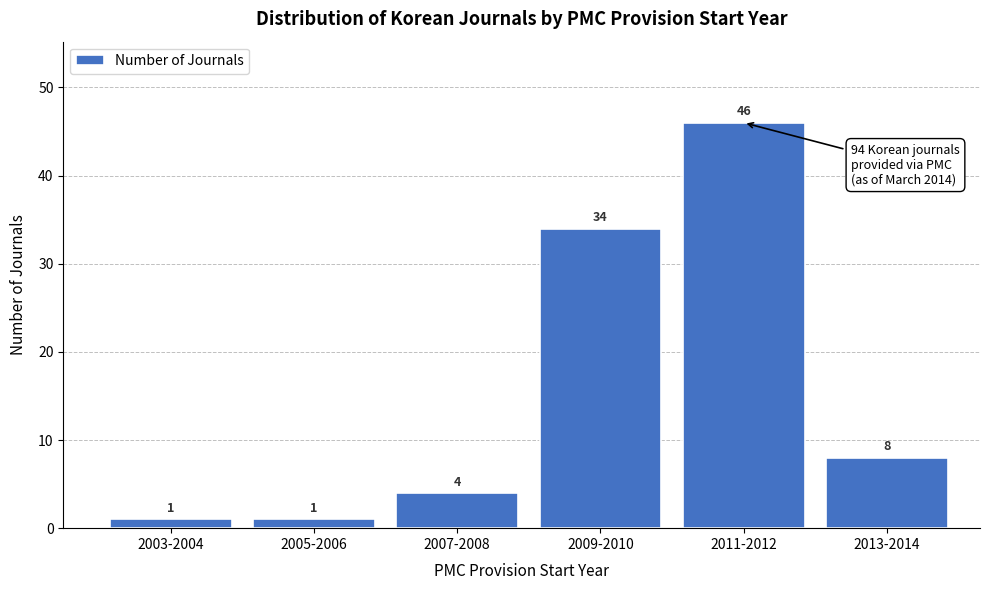

Reading right to left, what are all the values shown in this chart?

8	46	34	4	1	1